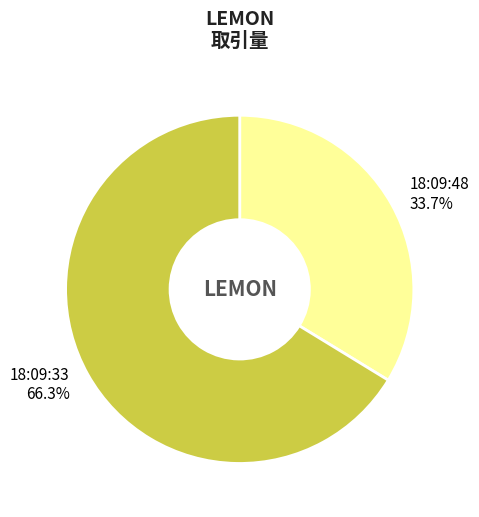

Does 18:09:48 represent more than half of the total?

No